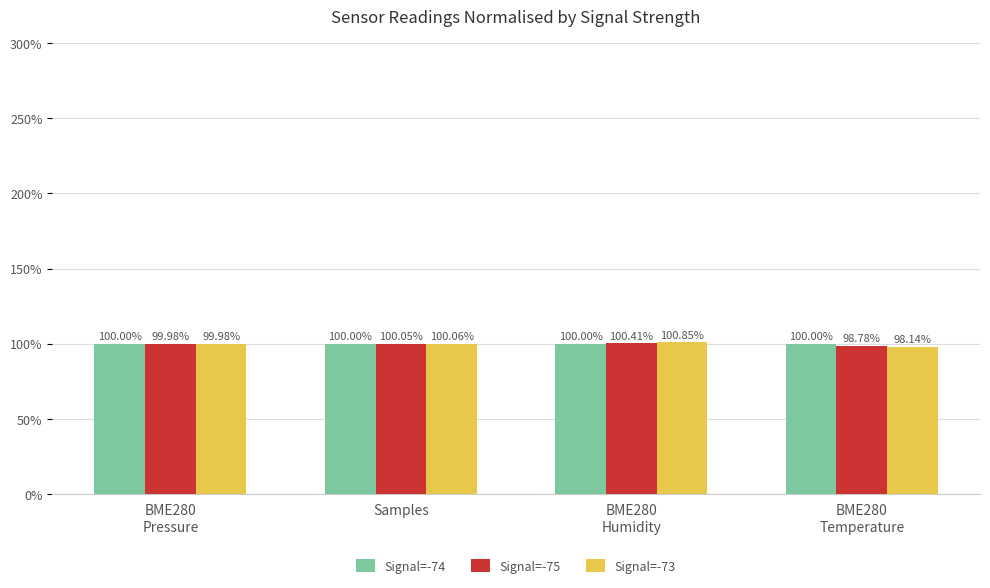

What is the minimum value for Signal=-75?

98.8